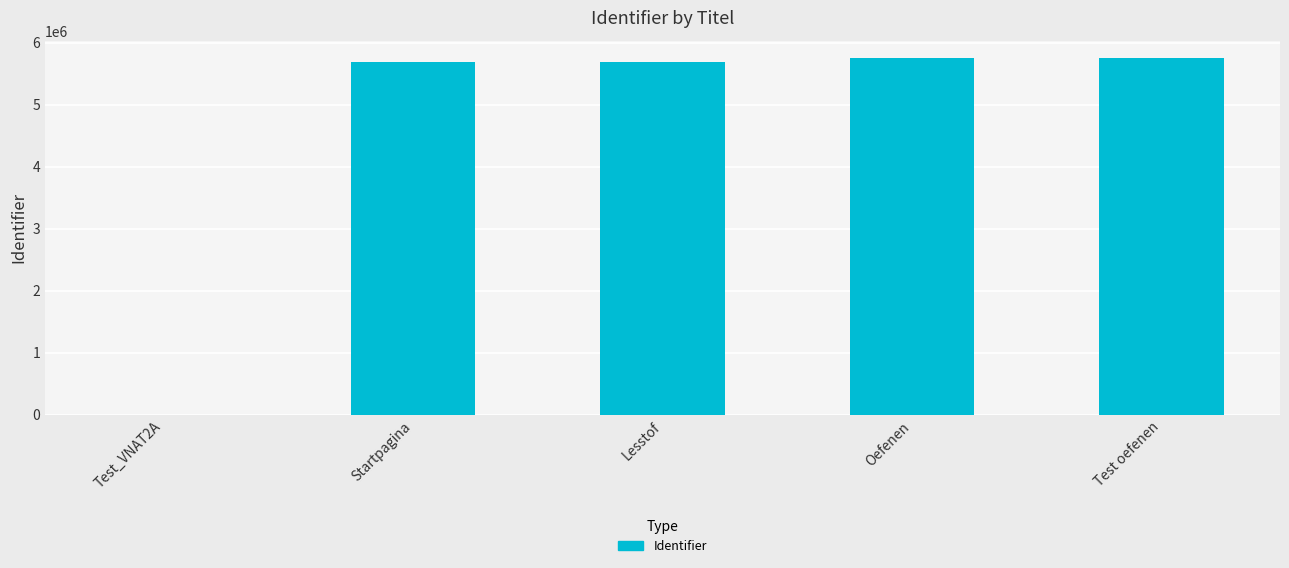

Count the number of categories in the chart.

5